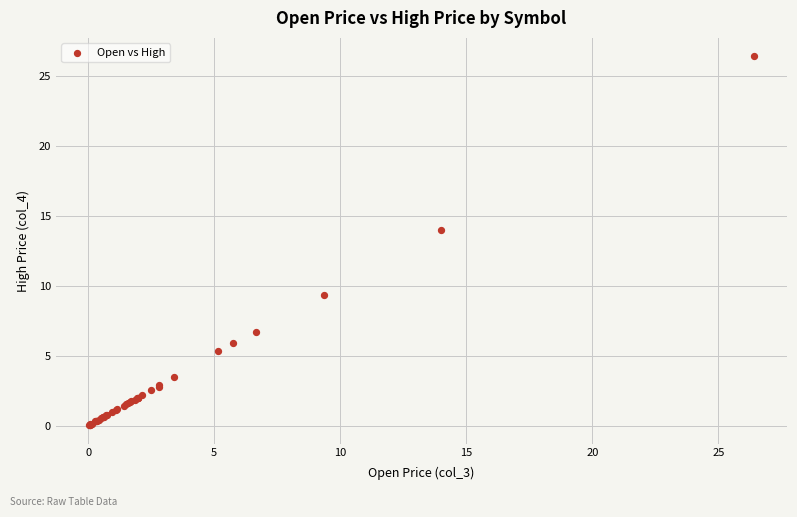

What Y value in the scatter plot is closest to 13?

14.0